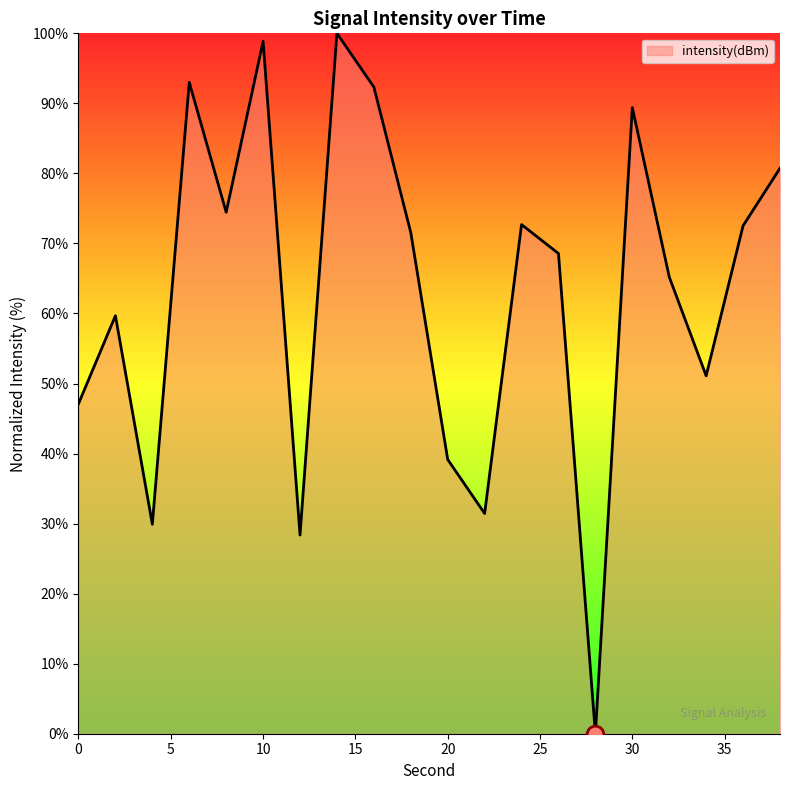

What is the greatest value displayed?

100.0